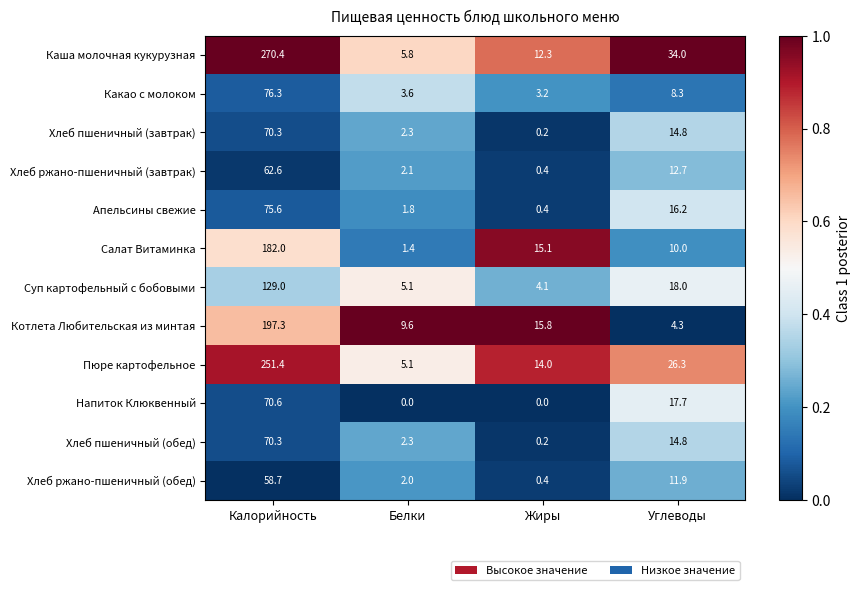

The Хлеб пшеничный (обед) series shows 14.8 at Углеводы. True or false?

True